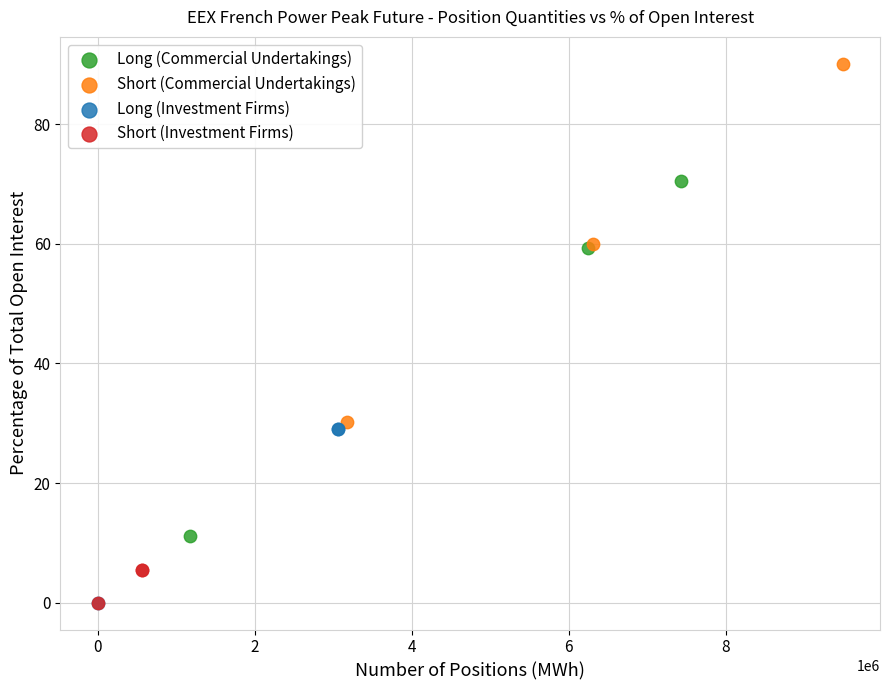

Which series contains the highest Y value?

Short (Commercial Undertakings)